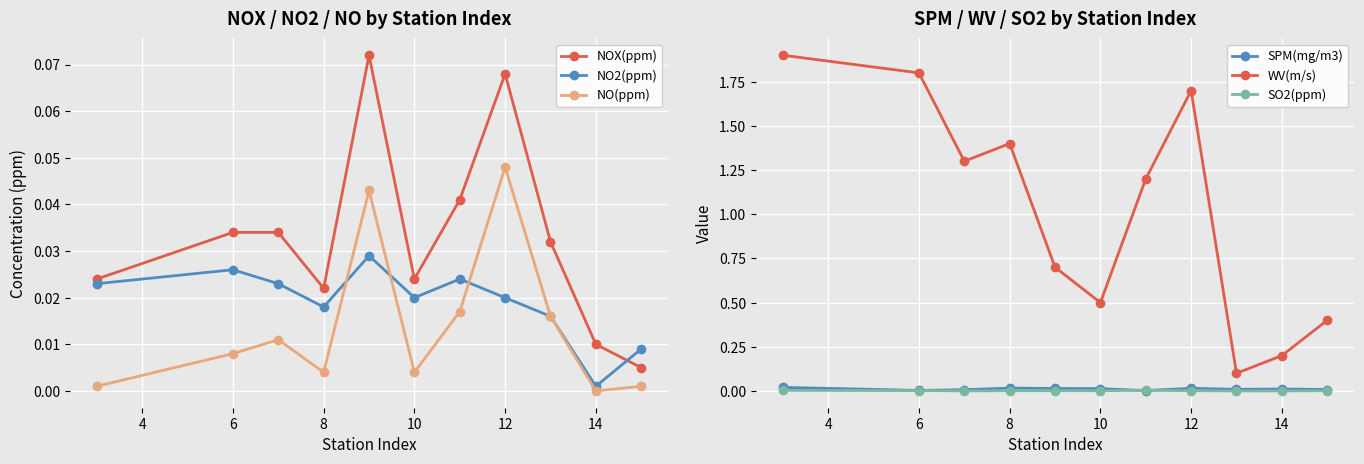

Reading left to right, list all the values displayed in this chart.

NOX(ppm): 0.0	0.0	0.0	0.0	0.1	0.0	0.0	0.1	0.0	0.0	0.0
NO2(ppm): 0.0	0.0	0.0	0.0	0.0	0.0	0.0	0.0	0.0	0.0	0.0
NO(ppm): 0.0	0.0	0.0	0.0	0.0	0.0	0.0	0.0	0.0	0.0	0.0
SPM(mg/m3): 0.0	0.0	0.0	0.0	0.0	0.0	0.0	0.0	0.0	0.0	0.0
WV(m/s): 1.9	1.8	1.3	1.4	0.7	0.5	1.2	1.7	0.1	0.2	0.4
SO2(ppm): 0.0	0.0	0.0	0.0	0.0	0.0	0.0	0.0	0.0	0.0	0.0